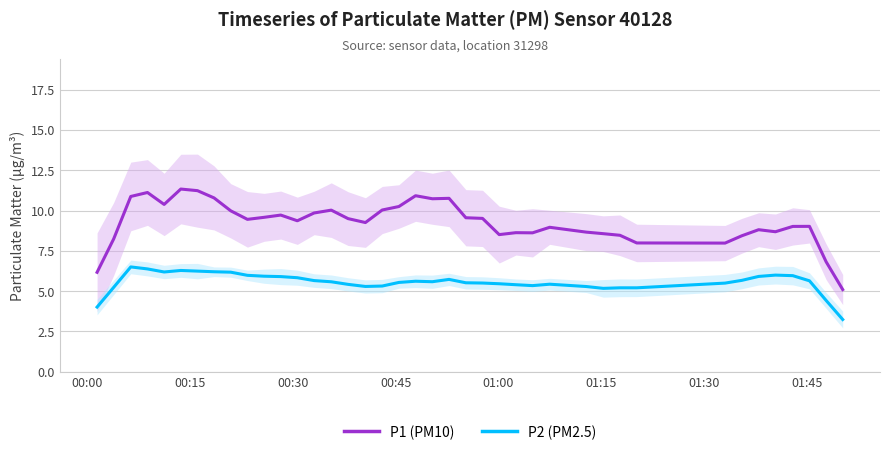

True or false: P2 (PM2.5) and P1 (PM10) cross at least once.

False